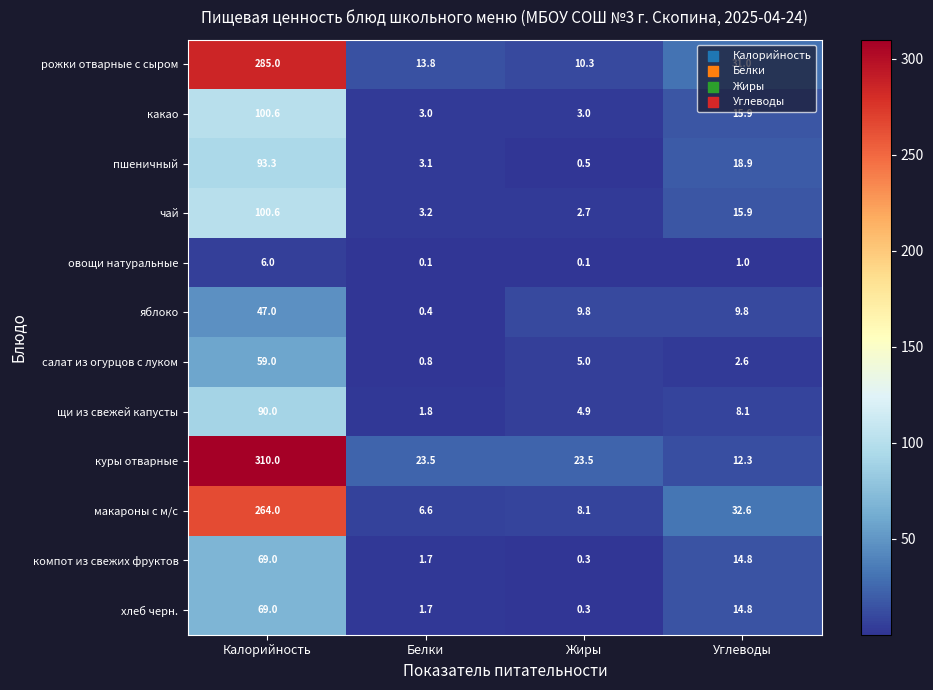

The макароны с м/с series shows 14.0 at Жиры. True or false?

False